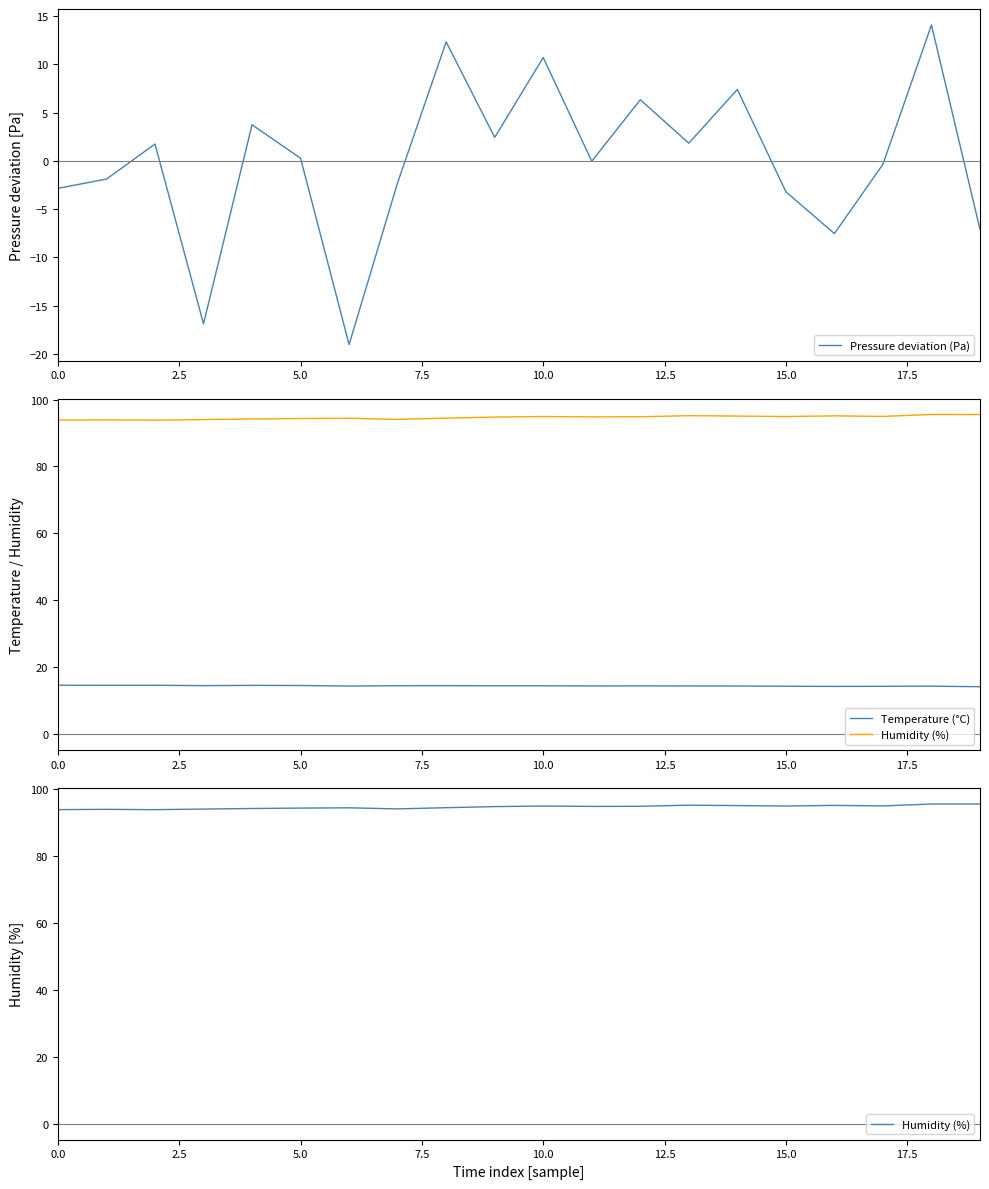

What is the label of the 20th point from the left?

19